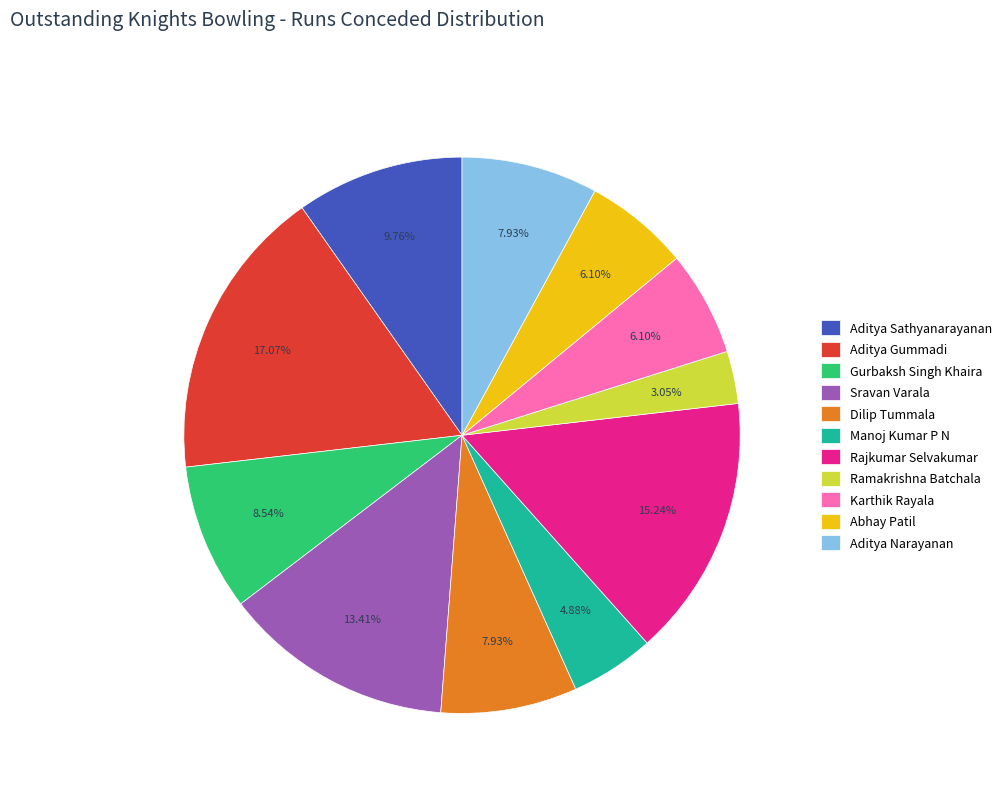

What percentage is the Sravan Varala slice, to the nearest percent?

13%